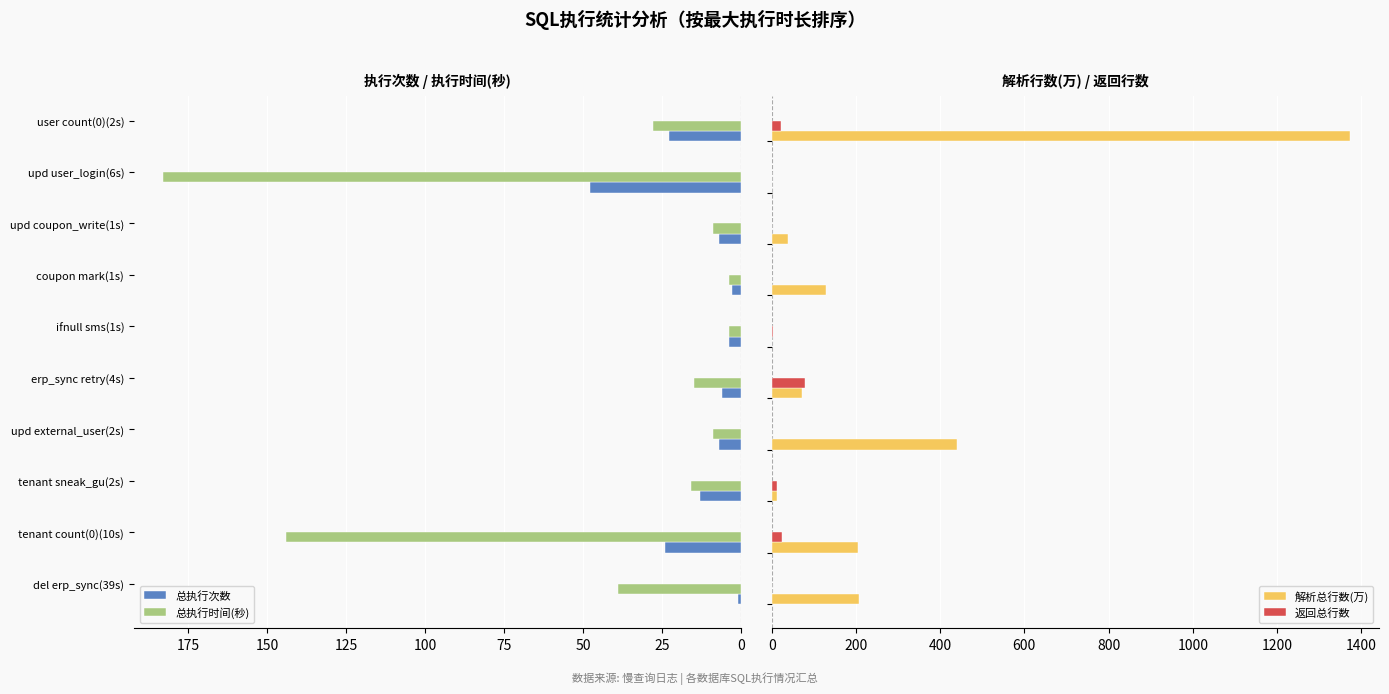

Rank the series by their maximum value, from highest to lowest.

解析总行数(万), 总执行时间(秒), 返回总行数, 总执行次数